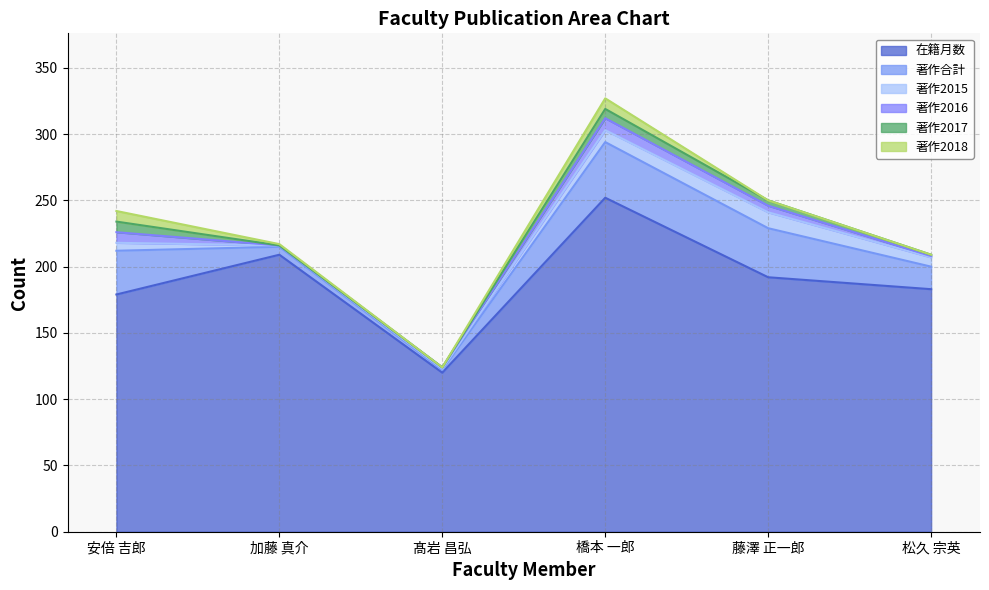

True or false: 著作2017 has a value of 1 at 松久 宗英.

True